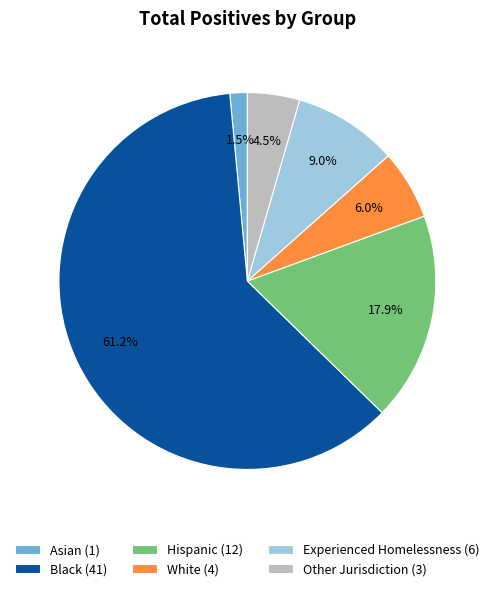

Is there any slice that represents more than half of the pie?

Yes